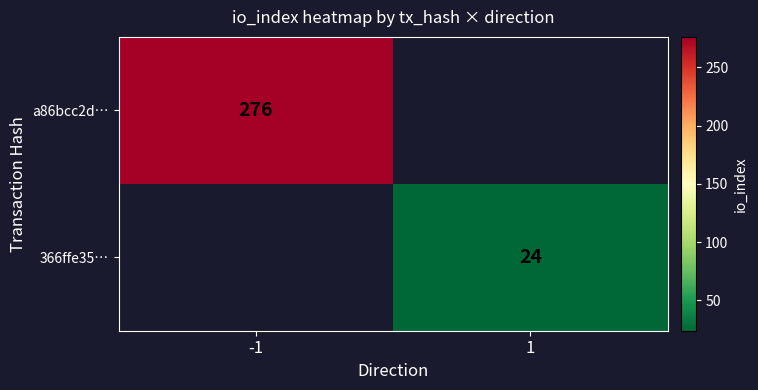

True or false: a86bcc2d… has a value of 471 at -1.

False